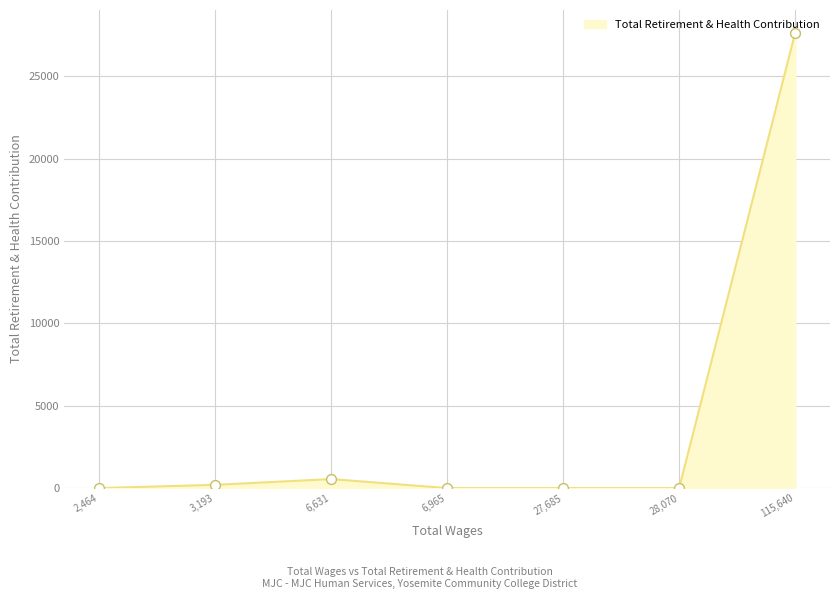

Between 115,640 and 27,685, which is larger?

115,640